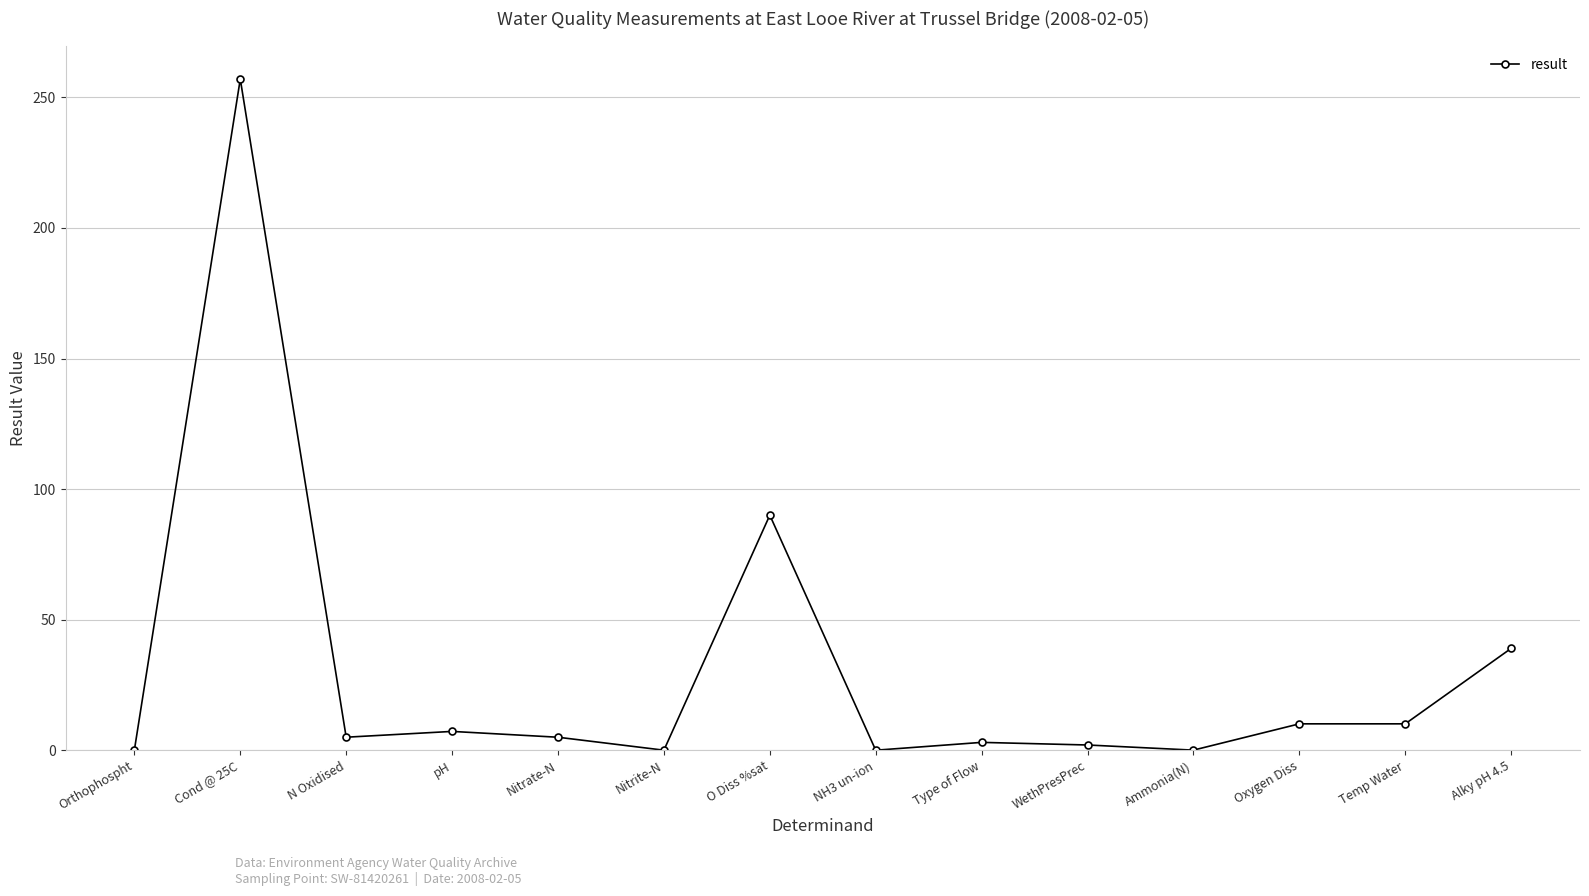

At which category does the data reach its first local valley?

N Oxidised